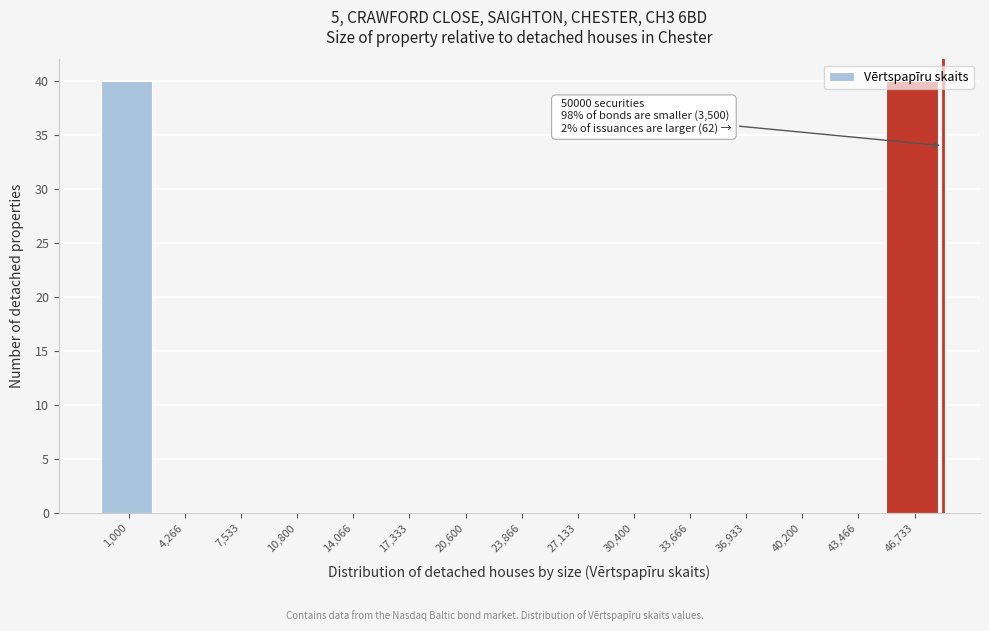

Is it true that the value at 20,600 is 0?

True